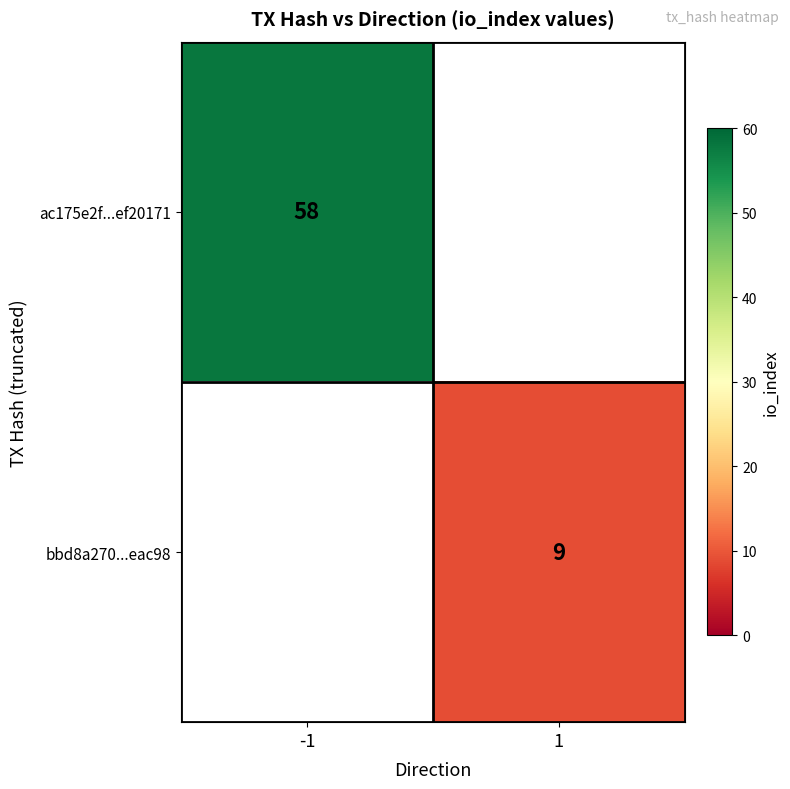

Is the value of bbd8a270...eac98 at 1 greater than the value of ac175e2f...ef20171 at -1?

No